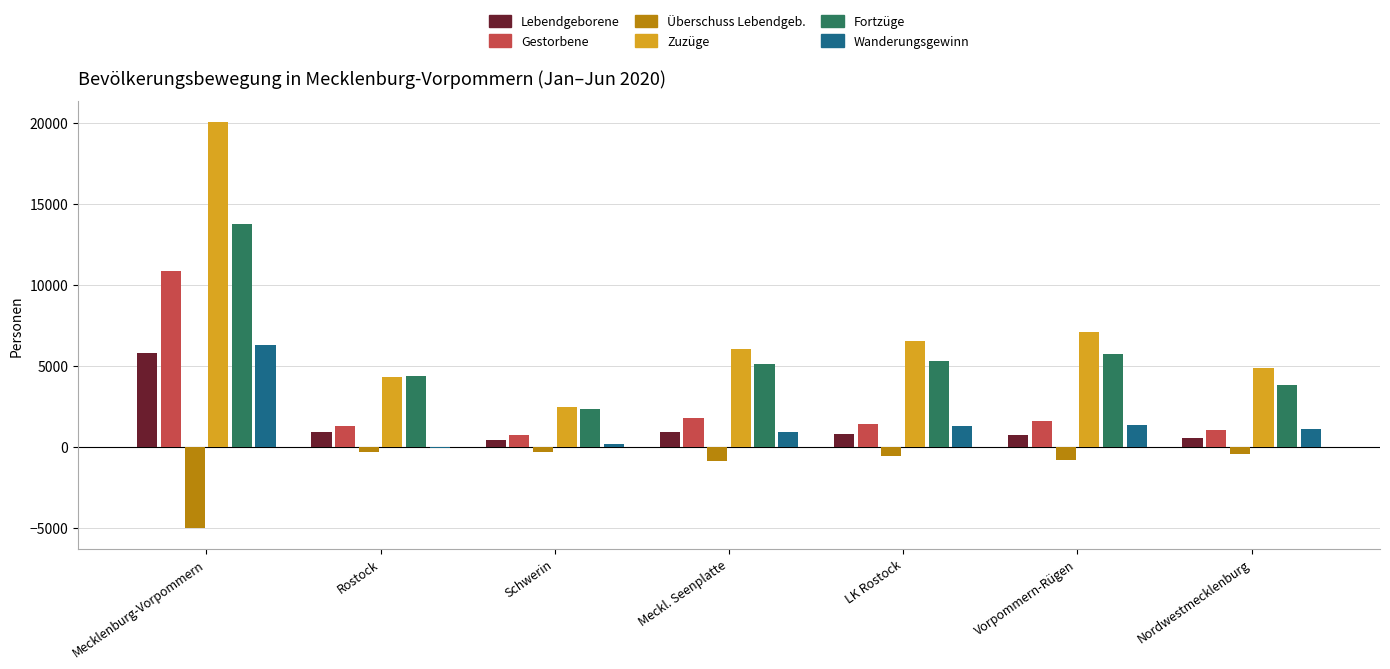

Between Schwerin and Nordwestmecklenburg, which series saw the biggest shift?

Zuzüge